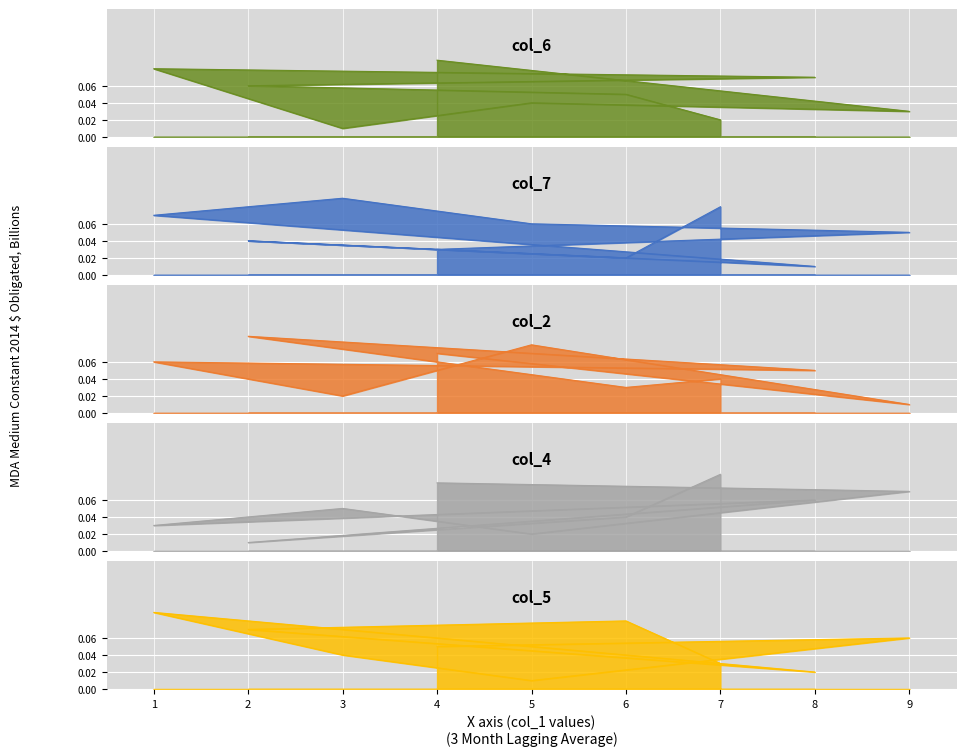

How many times do col_4 and col_7 cross each other?

4